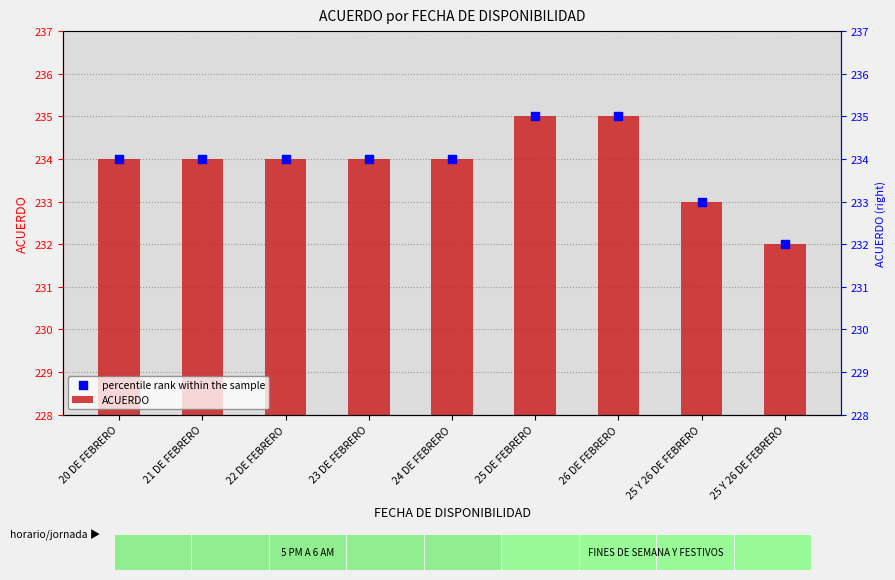

At how many categories does at least one series exceed 232?

8